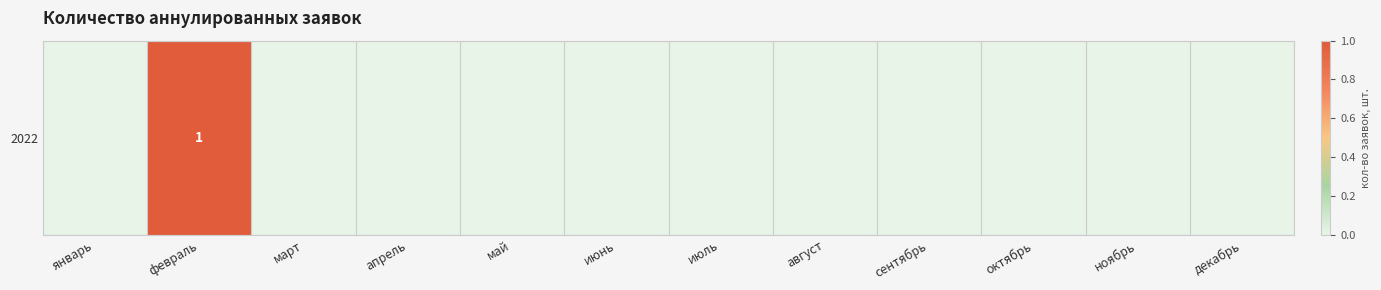

At which label is the value closest to 0?

январь